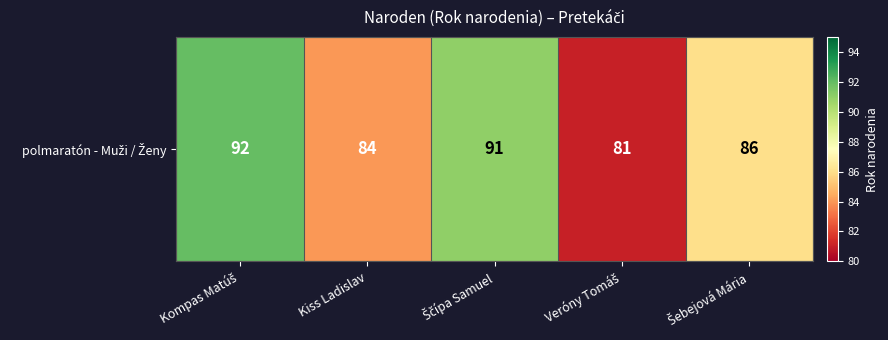

What is the difference between the values at Veróny Tomáš and Kompas Matúš?

11